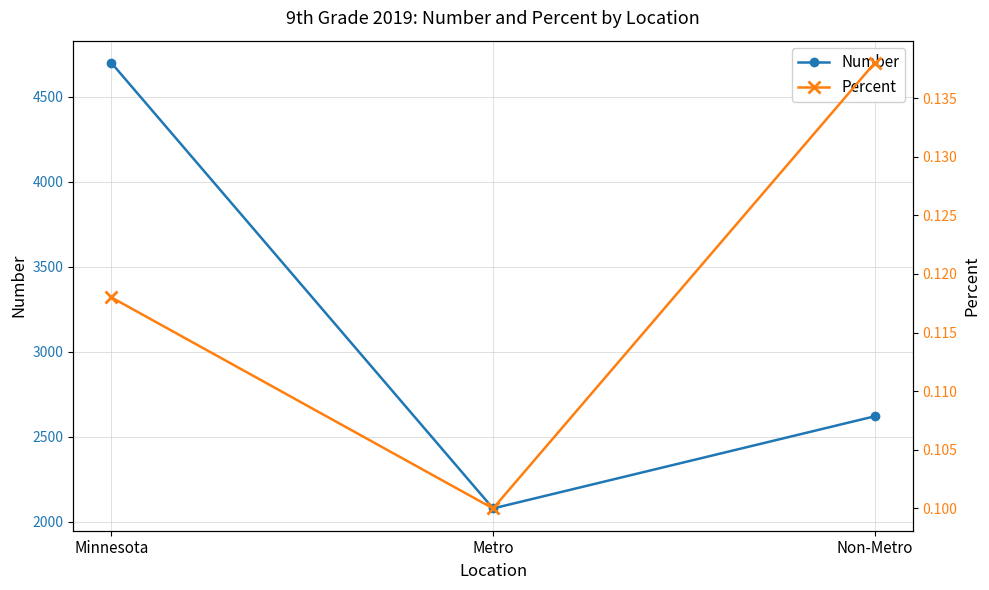

What is the label of the 1st point from the left?

Minnesota